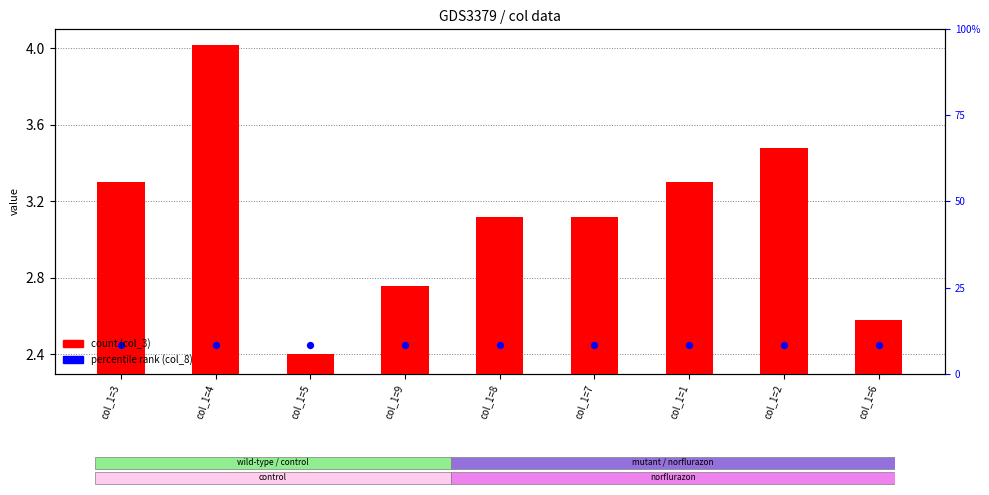

What is the total value across all series at col_1=4?

6.5